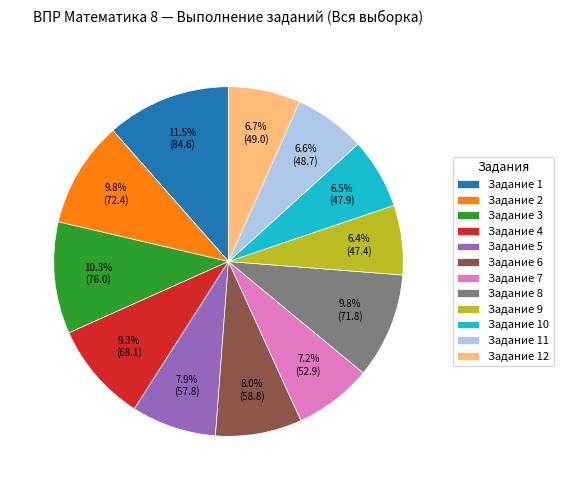

What is the ratio of the value at Задание 4 to the value at Задание 2?

0.9